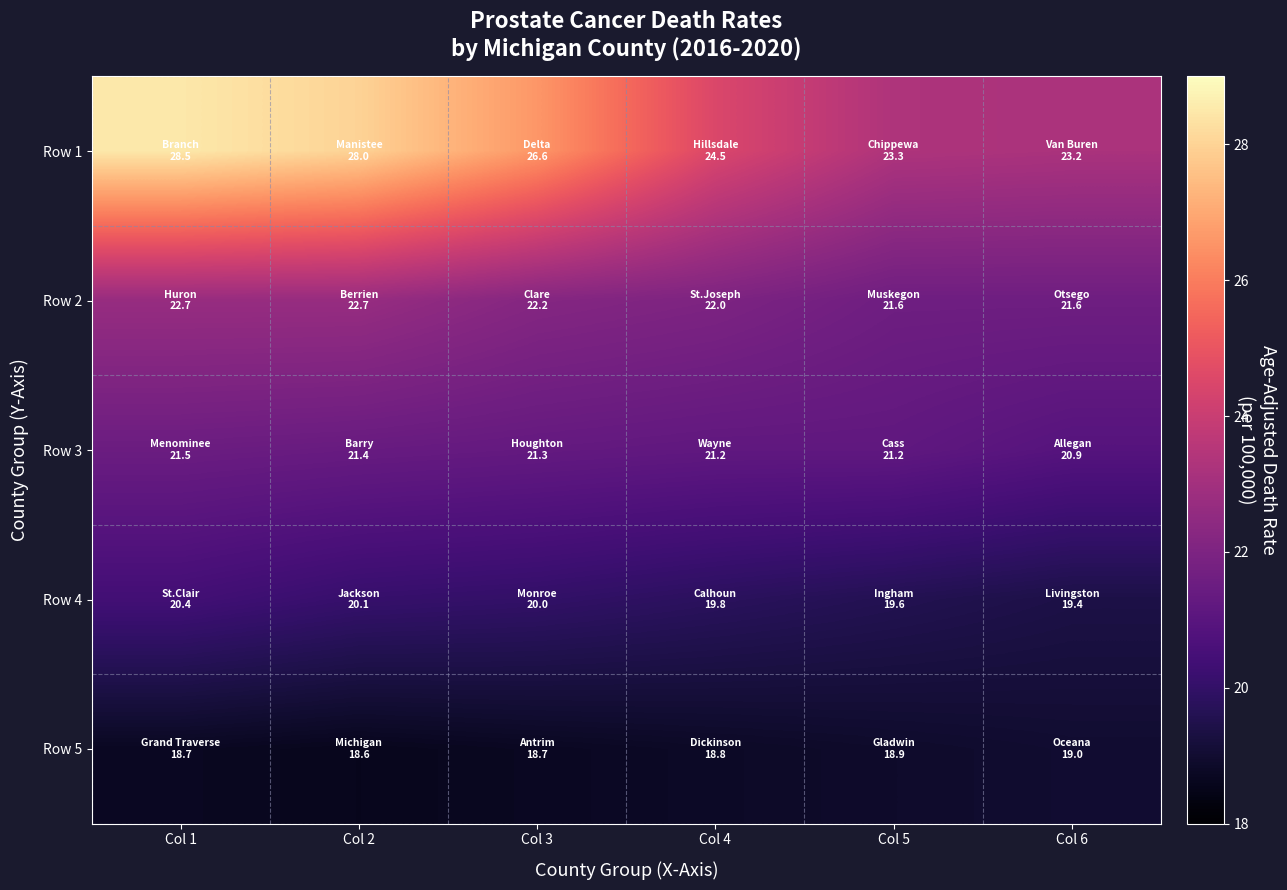

Reading left to right, what are all the values shown in this chart?

Row 1: Col 1=28.5	Col 2=28.0	Col 3=26.6	Col 4=24.5	Col 5=23.3	Col 6=23.2
Row 2: Col 1=22.7	Col 2=22.7	Col 3=22.2	Col 4=22.0	Col 5=21.6	Col 6=21.6
Row 3: Col 1=21.5	Col 2=21.4	Col 3=21.3	Col 4=21.2	Col 5=21.2	Col 6=20.9
Row 4: Col 1=20.4	Col 2=20.1	Col 3=20.0	Col 4=19.8	Col 5=19.6	Col 6=19.4
Row 5: Col 1=18.7	Col 2=18.6	Col 3=18.7	Col 4=18.8	Col 5=18.9	Col 6=19.0